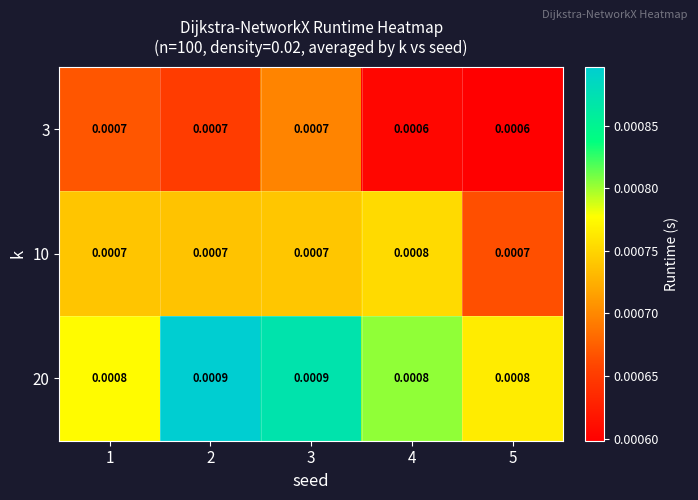

Which series has the largest total across all categories?

20